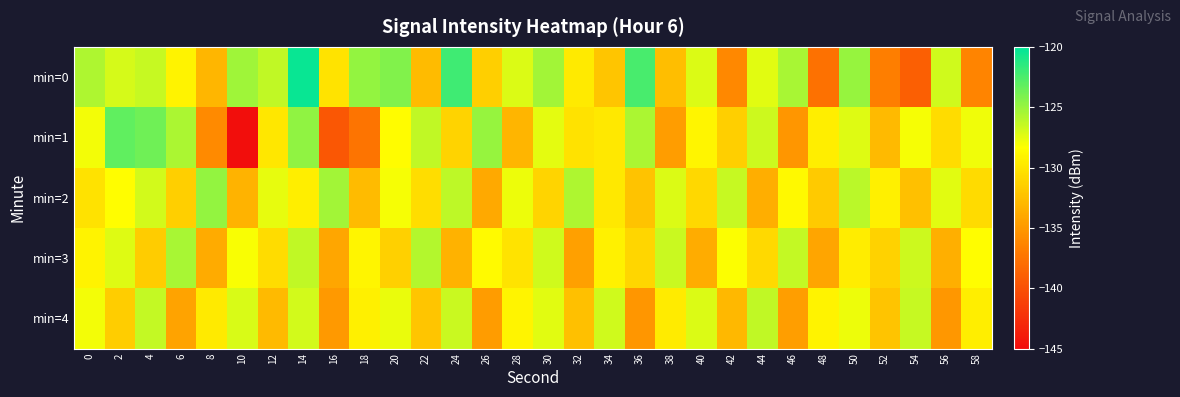

Reading left to right, what are all the values shown in this chart?

min=0: 0=-125.7	2=-127.0	4=-126.5	6=-129.2	8=-133.0	10=-125.2	12=-126.3	14=-120.4	16=-130.1	18=-124.8	20=-124.3	22=-132.7	24=-122.1	26=-131.5	28=-127.2	30=-125.3	32=-129.7	34=-132.1	36=-122.4	38=-132.6	40=-127.1	42=-136.0	44=-127.4	46=-125.5	48=-137.7	50=-125.0	52=-136.8	54=-138.9	56=-126.7	58=-136.4
min=1: 0=-127.9	2=-123.1	4=-123.7	6=-125.6	8=-135.9	10=-144.9	12=-129.9	14=-124.8	16=-139.6	18=-137.4	20=-128.5	22=-126.3	24=-131.2	26=-124.9	28=-133.1	30=-127.5	32=-130.2	34=-129.8	36=-125.6	38=-134.7	40=-128.9	42=-131.5	44=-126.7	46=-135.2	48=-129.4	50=-127.3	52=-132.8	54=-128.1	56=-130.6	58=-127.9
min=2: 0=-130.2	2=-128.4	4=-126.9	6=-131.5	8=-124.8	10=-133.2	12=-127.6	14=-129.4	16=-125.3	18=-132.7	20=-128.1	22=-130.5	24=-126.2	26=-133.9	28=-127.8	30=-131.1	32=-125.7	34=-129.8	36=-132.3	38=-127.2	40=-130.9	42=-126.5	44=-133.6	46=-128.7	48=-131.8	50=-126.1	52=-129.3	54=-132.5	56=-127.4	58=-130.7
min=3: 0=-129.1	2=-127.3	4=-131.7	6=-125.5	8=-133.8	10=-128.2	12=-130.6	14=-126.3	16=-134.1	18=-128.9	20=-131.4	22=-125.9	24=-133.3	26=-128.6	28=-130.1	30=-126.8	32=-134.5	34=-129.2	36=-131.0	38=-126.6	40=-133.7	42=-128.3	44=-130.8	46=-126.4	48=-134.2	50=-129.5	52=-131.3	54=-126.7	56=-133.5	58=-128.4
min=4: 0=-128.0	2=-131.6	4=-126.4	6=-134.3	8=-129.7	10=-127.1	12=-132.8	14=-126.9	16=-135.0	18=-129.3	20=-127.7	22=-132.1	24=-126.6	26=-134.8	28=-129.0	30=-127.4	32=-132.5	34=-126.8	36=-135.2	38=-129.6	40=-127.2	42=-132.9	44=-126.3	46=-134.6	48=-129.1	50=-127.8	52=-132.2	54=-126.5	56=-135.1	58=-129.4